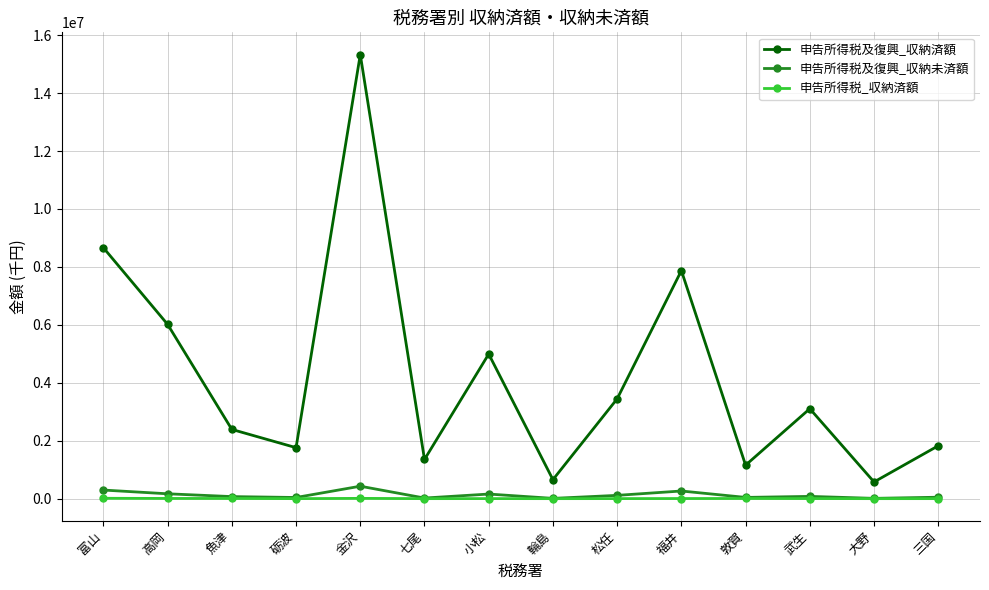

Which series has the largest range (max minus min)?

申告所得税及復興_収納済額